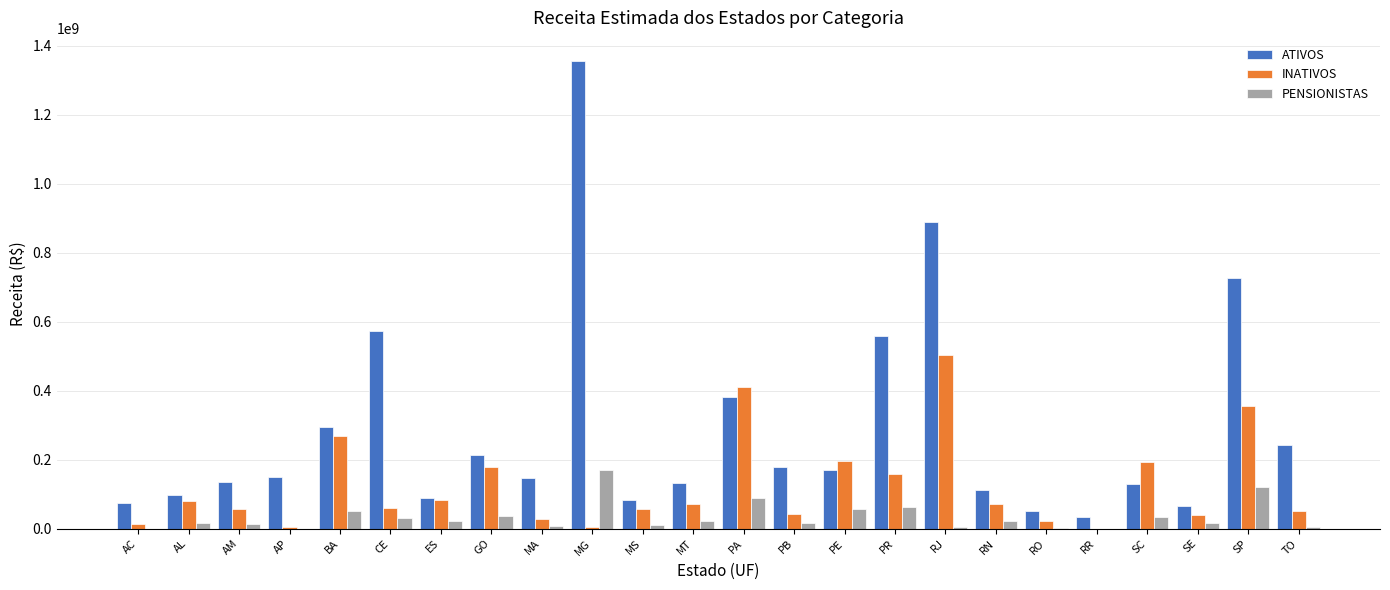

At which category does the chart reach its peak across all series?

MG